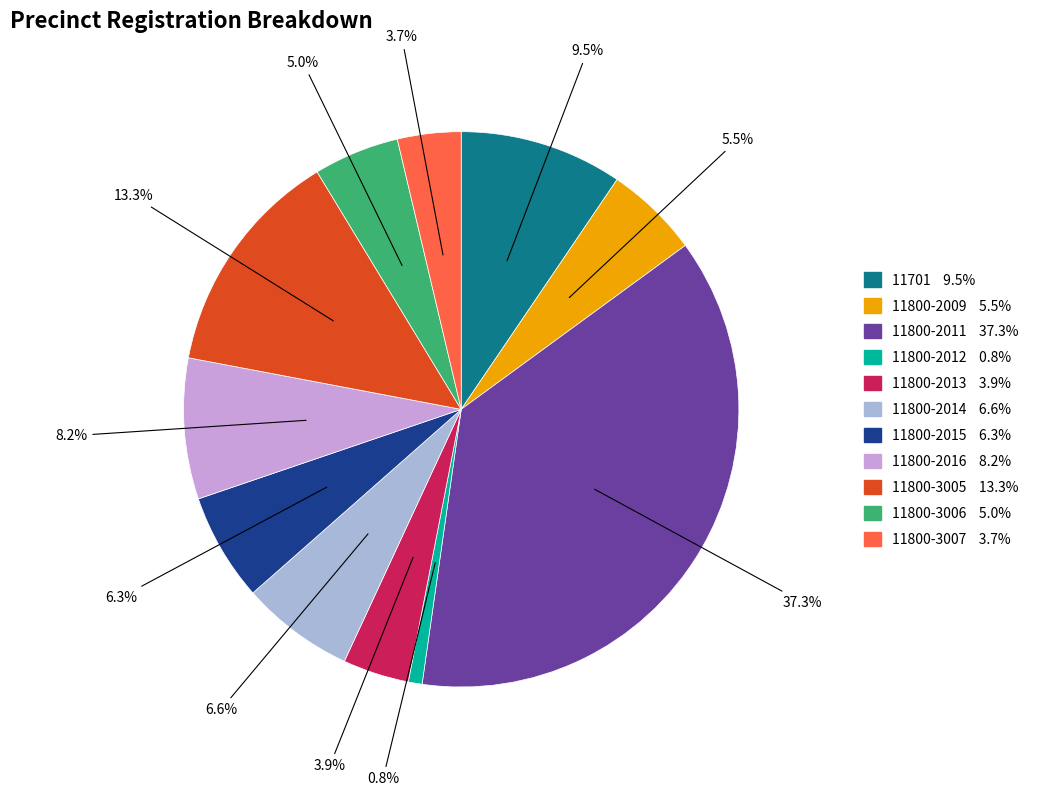

Is it true that 11800-2012 is 12% of the pie?

False